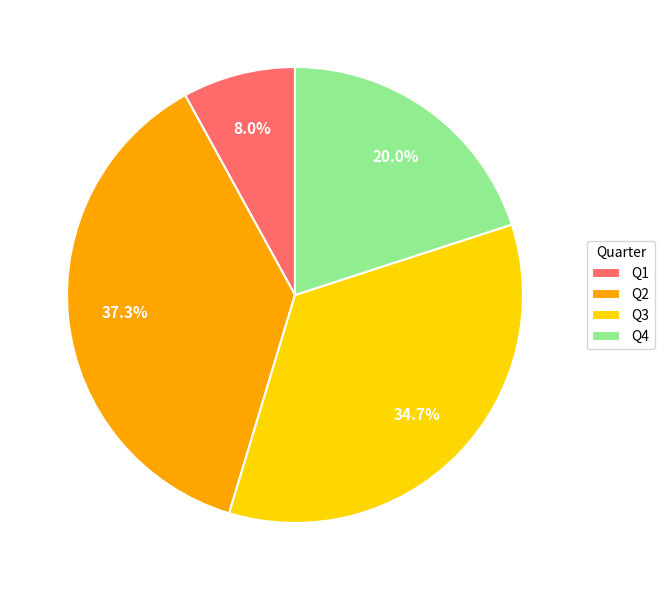

How many segments does this pie chart have?

4